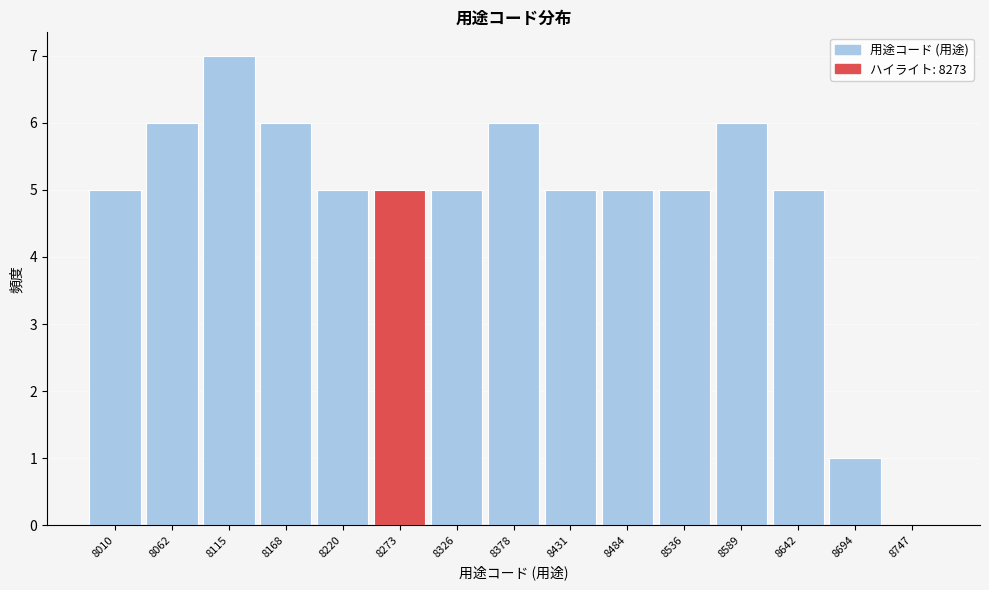

Reading left to right, extract all data points from this chart.

8010=5	8062=6	8115=7	8168=6	8220=5	8273=5	8326=5	8378=6	8431=5	8484=5	8536=5	8589=6	8642=5	8694=1	8747=0